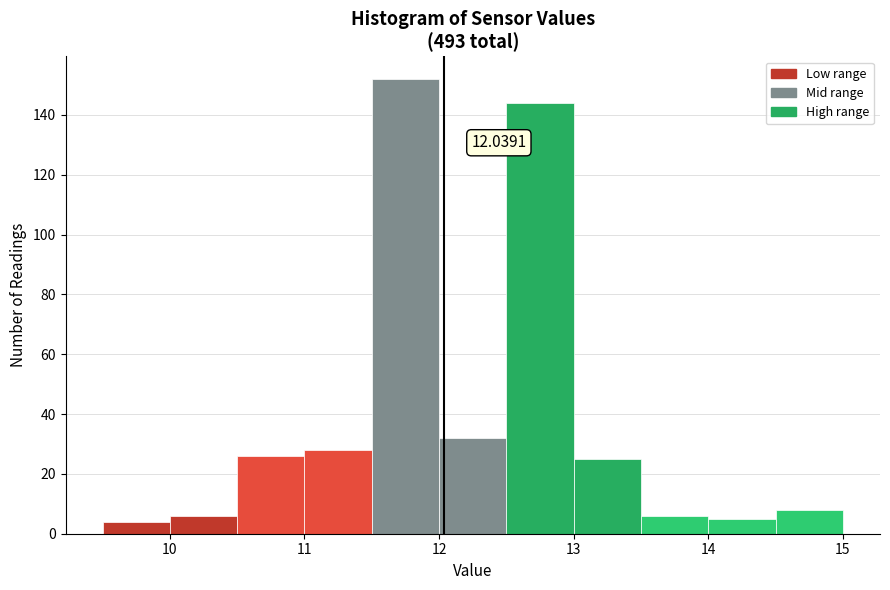

Over which range of the x-axis is the bar tallest?

11.5 to 12.0